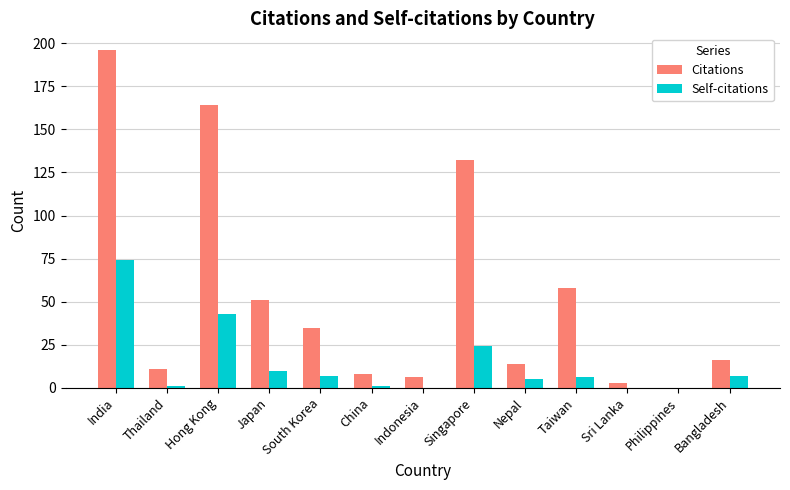

What is the total value across all series at Hong Kong?

207